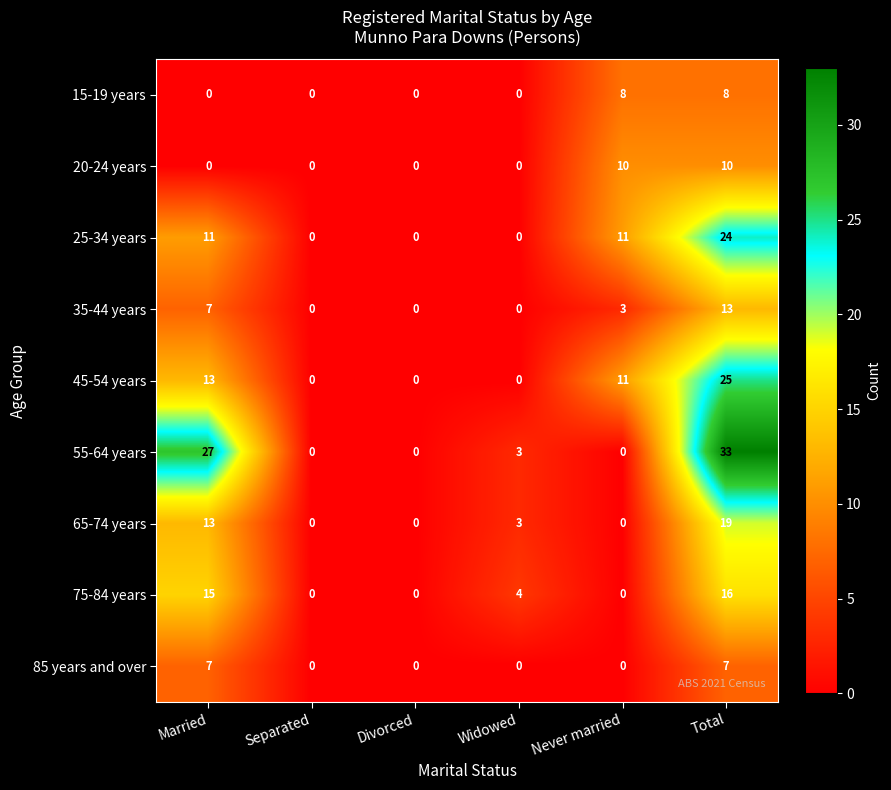

Rank the series by their maximum value, from lowest to highest.

85 years and over, 15-19 years, 20-24 years, 35-44 years, 75-84 years, 65-74 years, 25-34 years, 45-54 years, 55-64 years